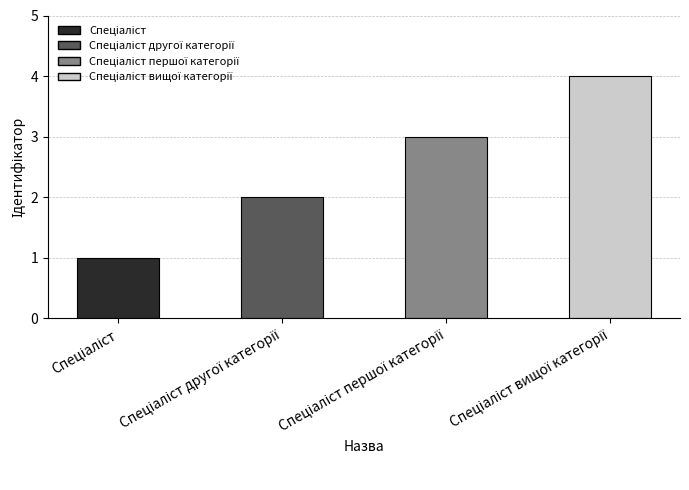

What is the maximum value shown in the chart?

4